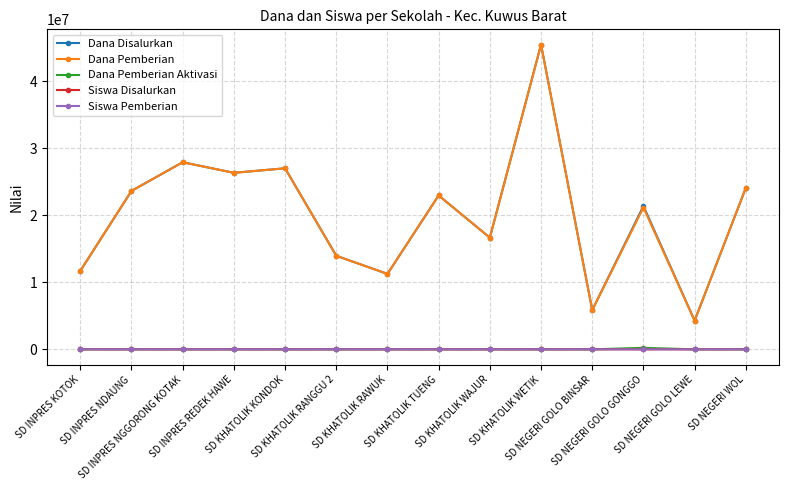

What is the maximum value shown in the chart?

45450000